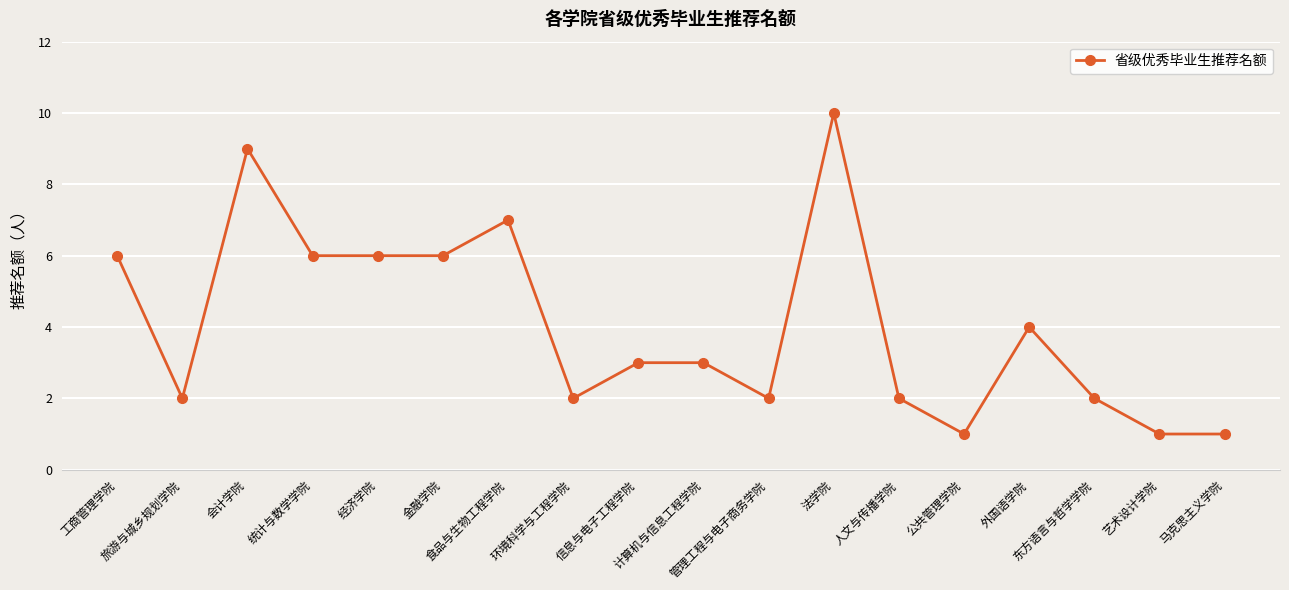

What is the label of the 2nd point from the left?

旅游与城乡规划学院